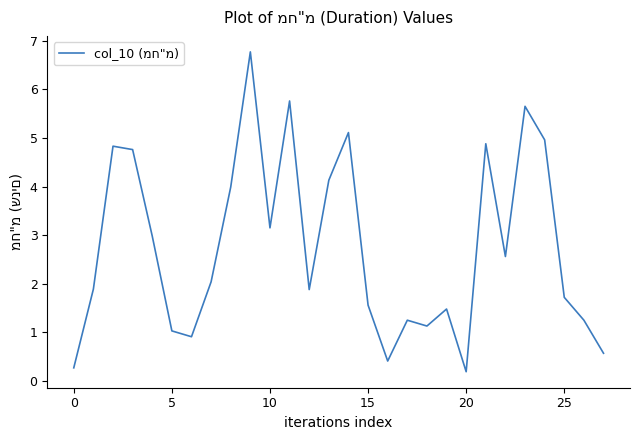

What is the difference between the maximum and minimum values?

6.6